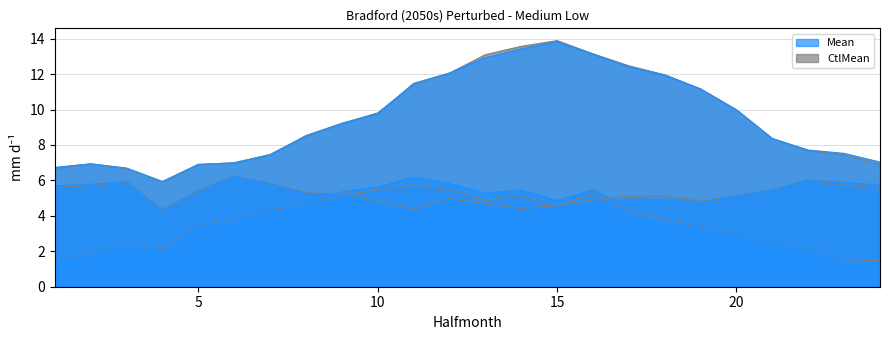

At which label does CtlMean (Vapour pressure) reach its minimum?

4